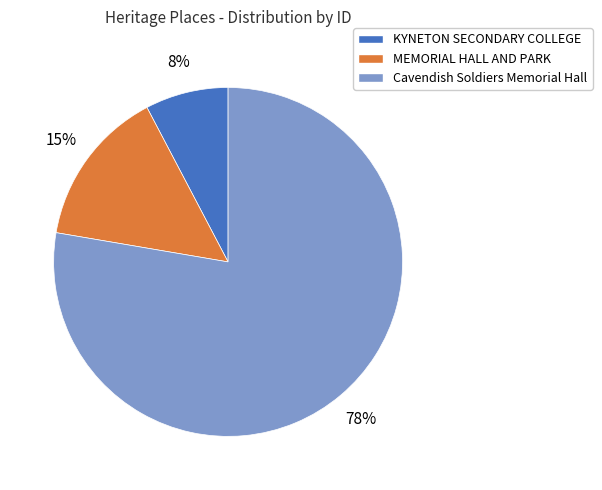

What is the ratio of the value at MEMORIAL HALL AND PARK to the value at Cavendish Soldiers Memorial Hall?

0.2